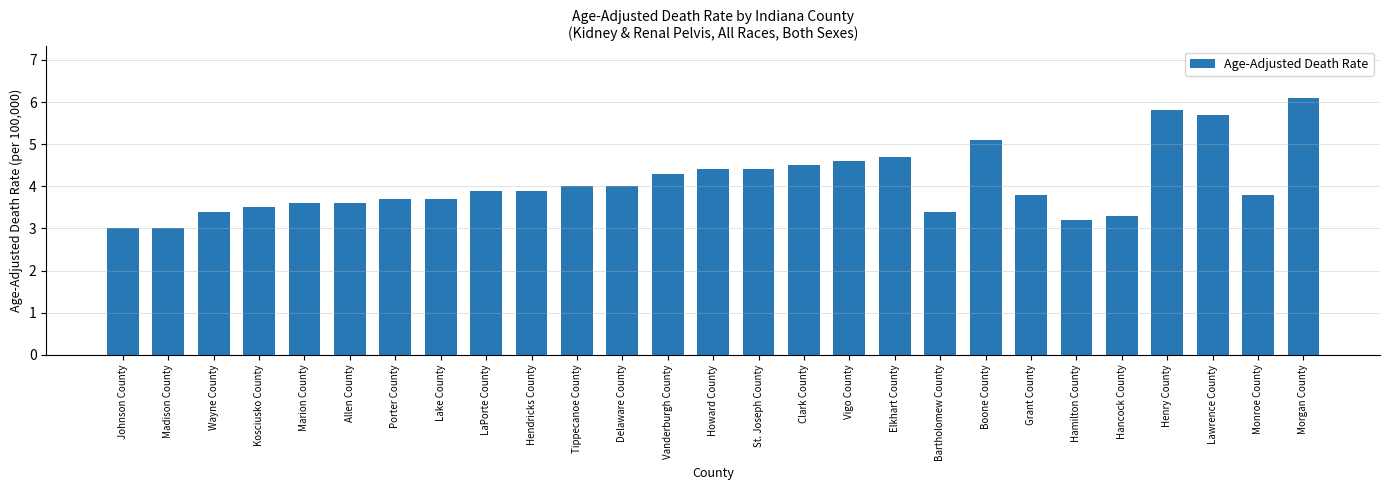

What is the change in value from St. Joseph County to Clark County?

+0.1